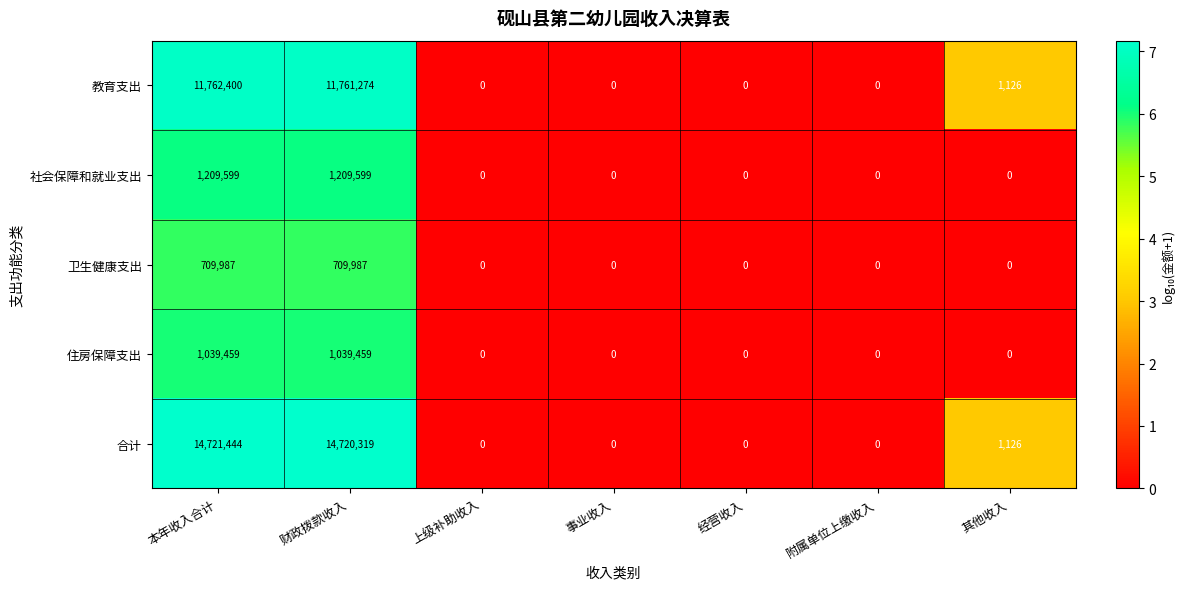

Which series has the largest range (max minus min)?

合计